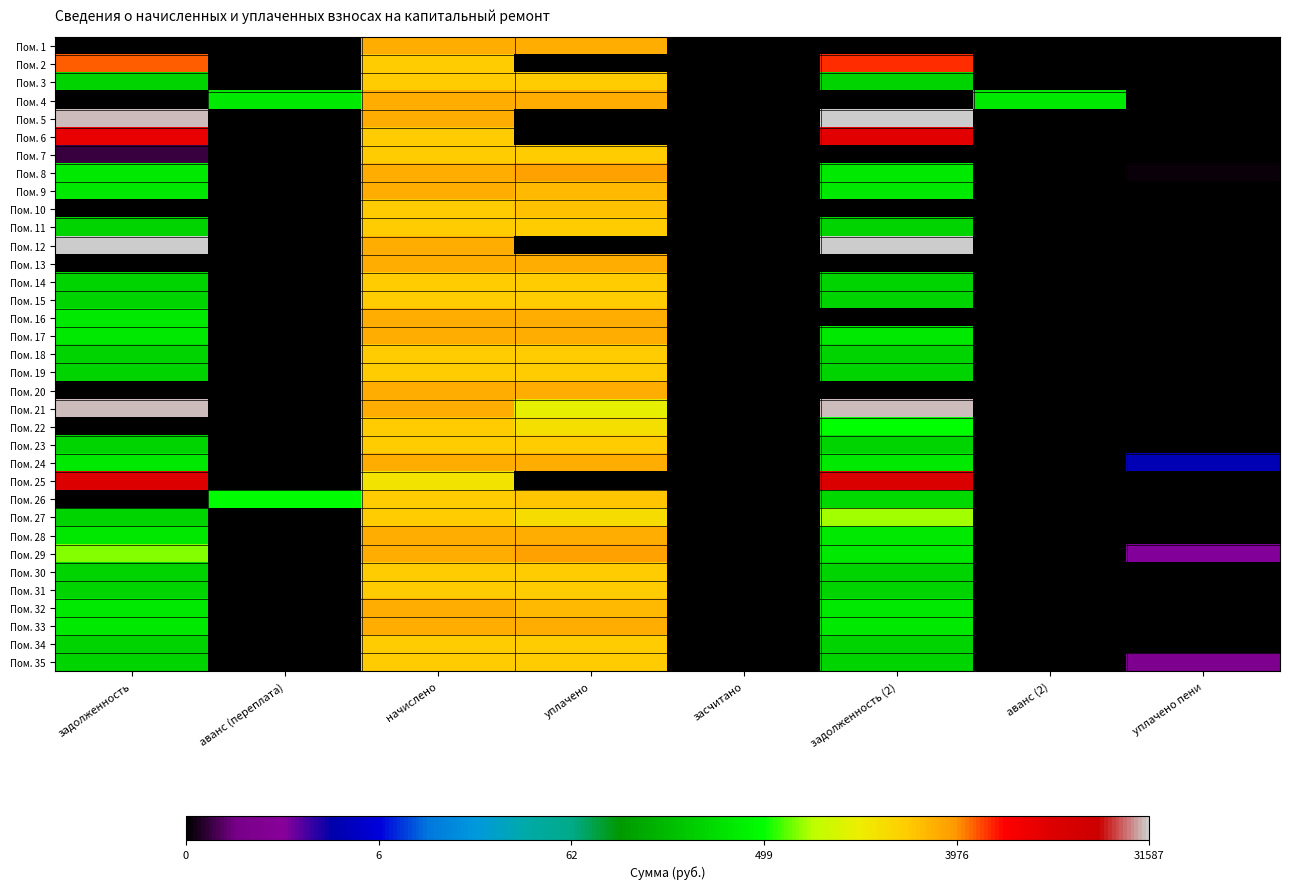

Which category has the highest value across all series?

задолженность (2)